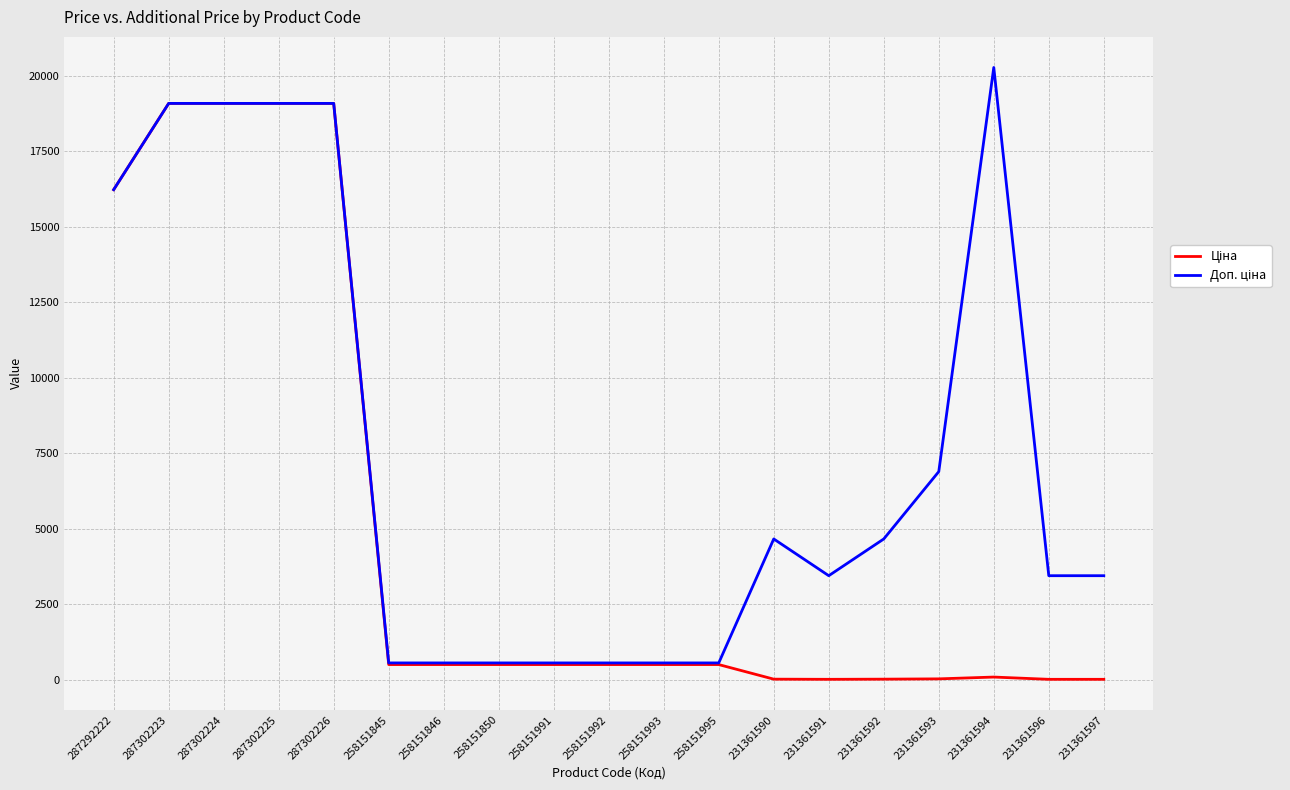

What position from the left is 231361590?

13